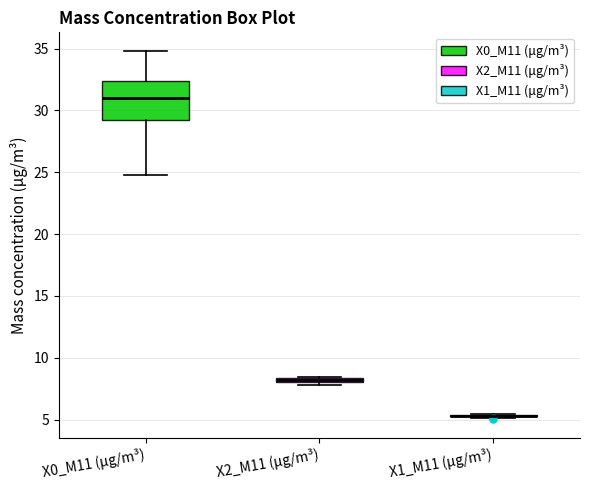

Which box is the tallest, from its lower edge to its upper edge?

X0_M11 (μg/m³)